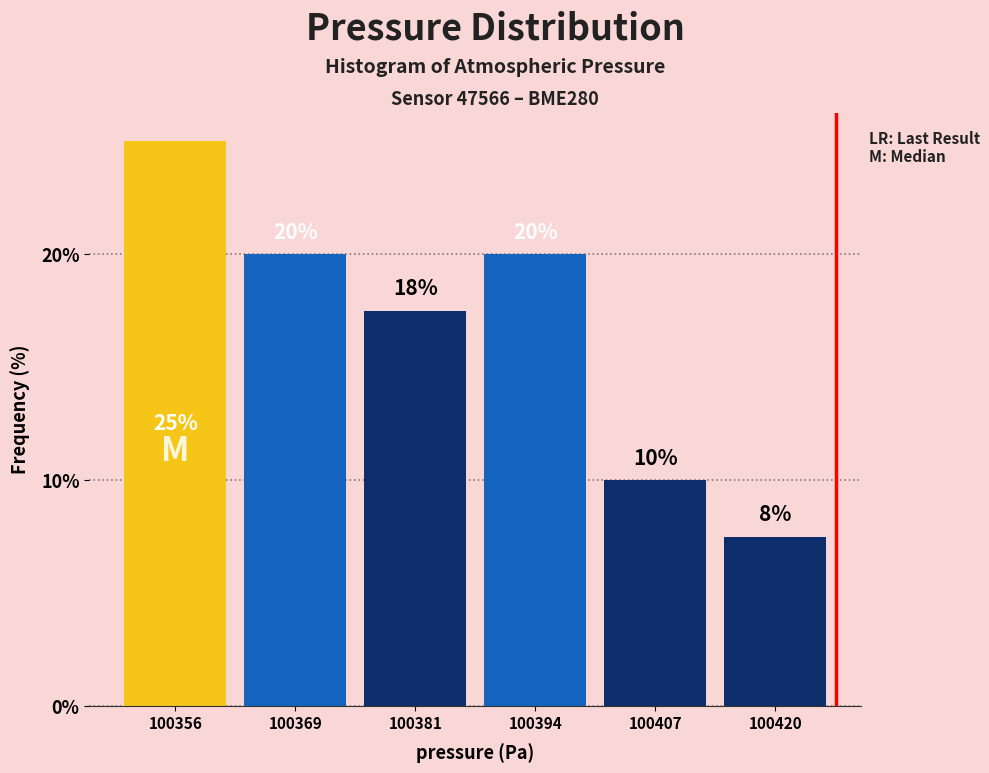

At which label is the value closest to 16?

100381